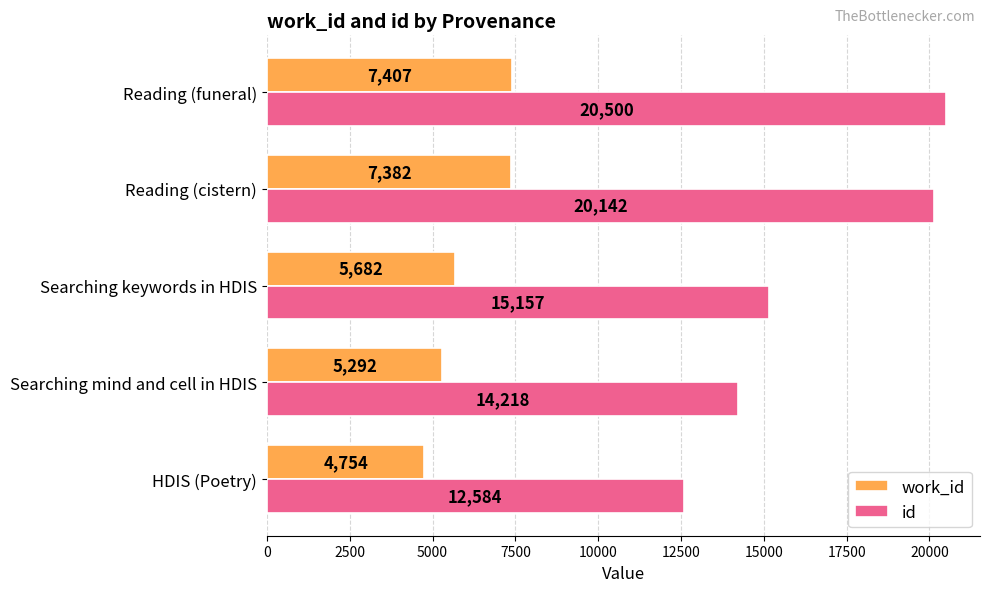

Rank the categories by work_id value from highest to lowest.

Reading (funeral), Reading (cistern), Searching keywords in HDIS, Searching mind and cell in HDIS, HDIS (Poetry)